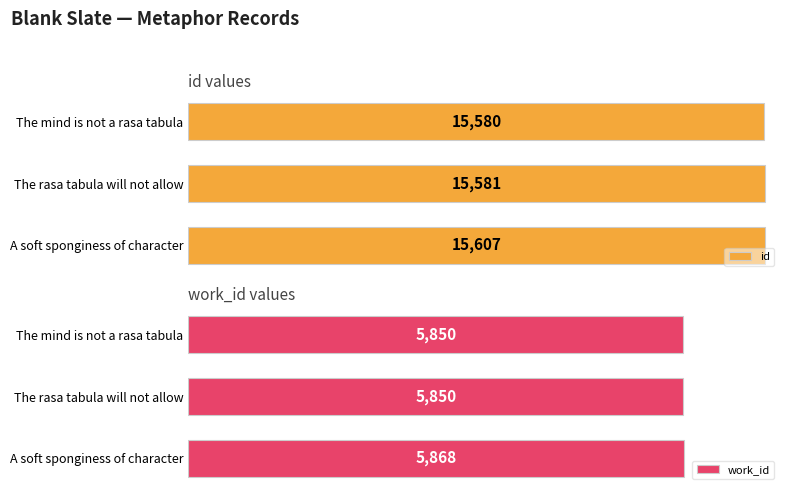

Which series has the largest total across all categories?

id